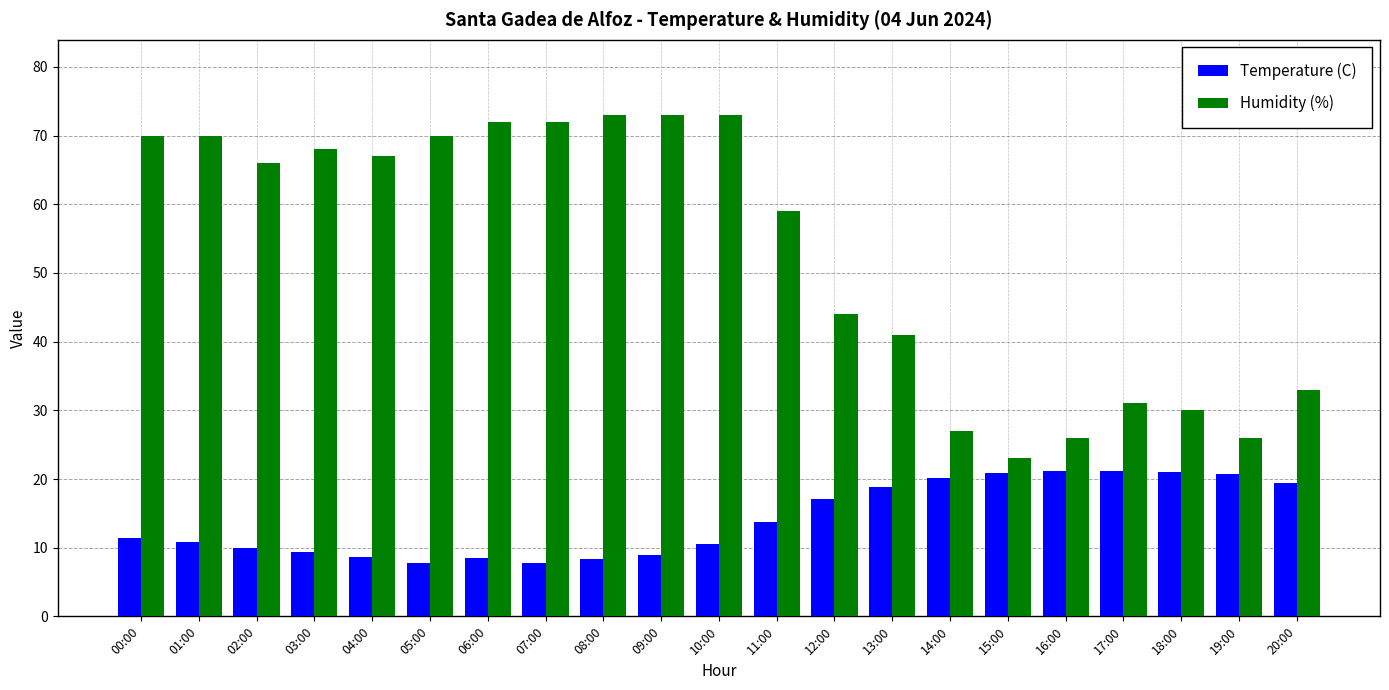

At which label is Humidity (%) closest to 48?

12:00